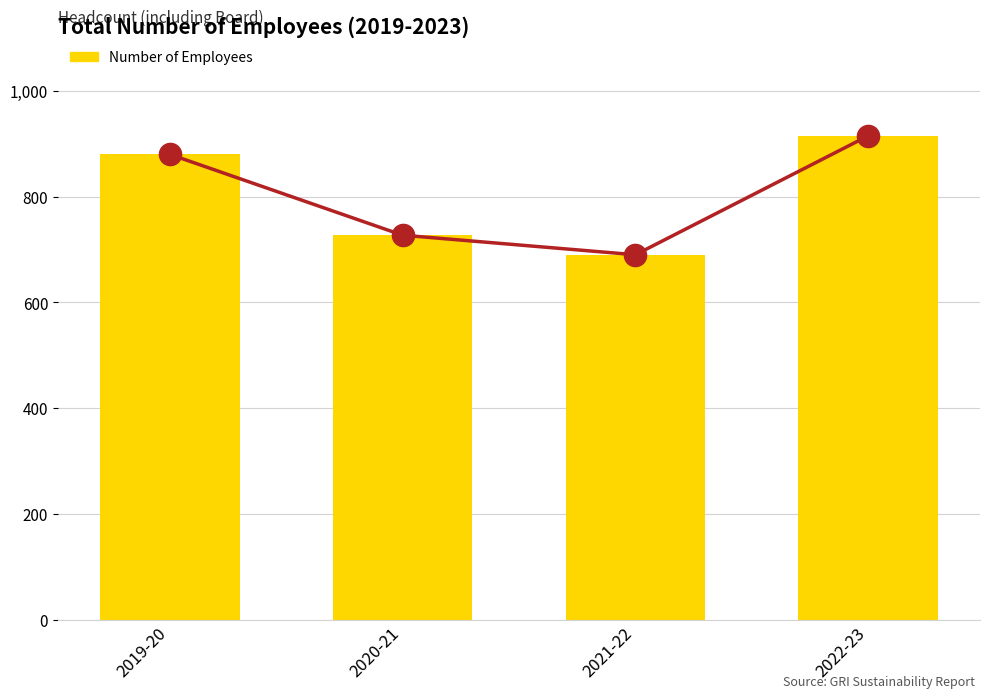

Which category has the highest value across all series?

2022-23